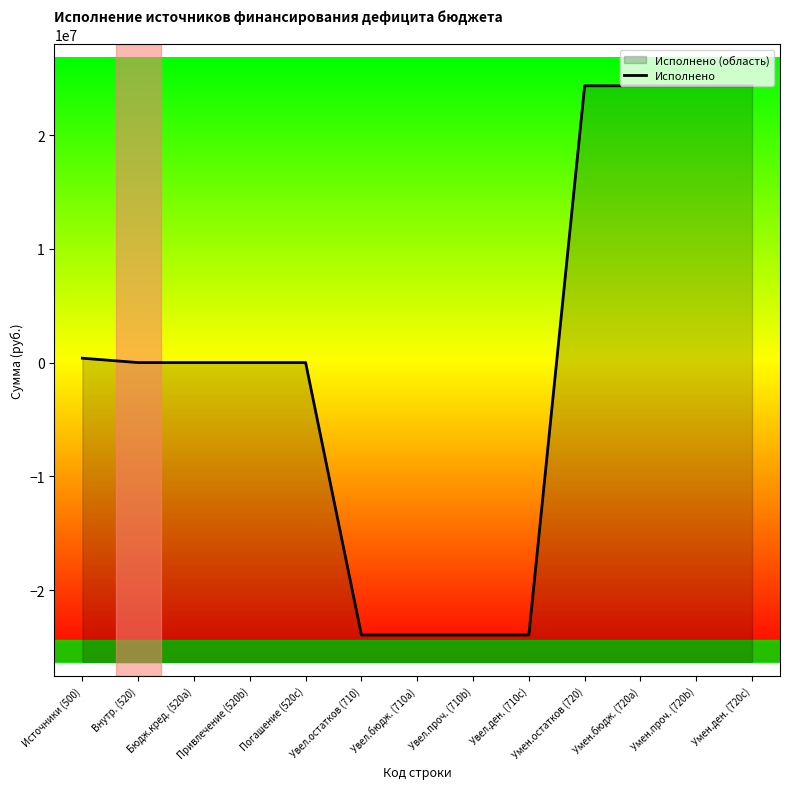

At which label does the data first exceed 0?

Источники (500)